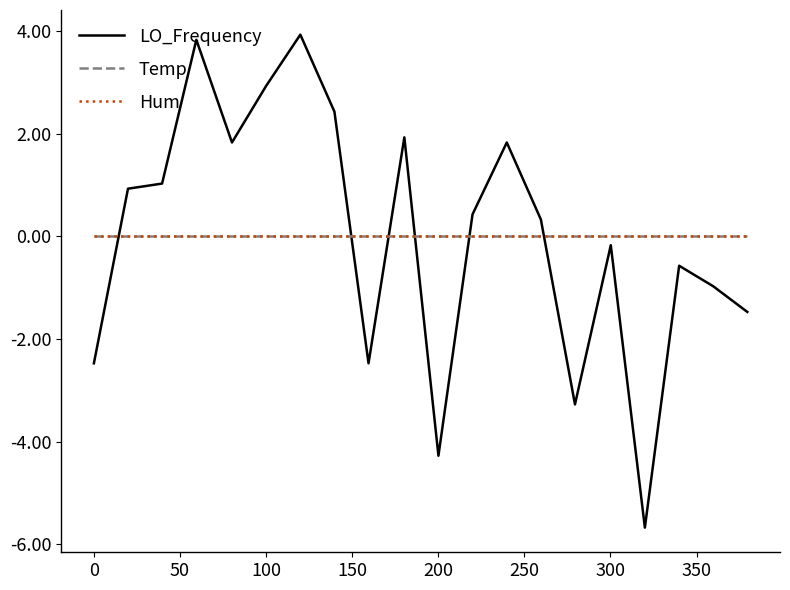

List the series in order of their peak value, lowest first.

Temp, Hum, LO_Frequency